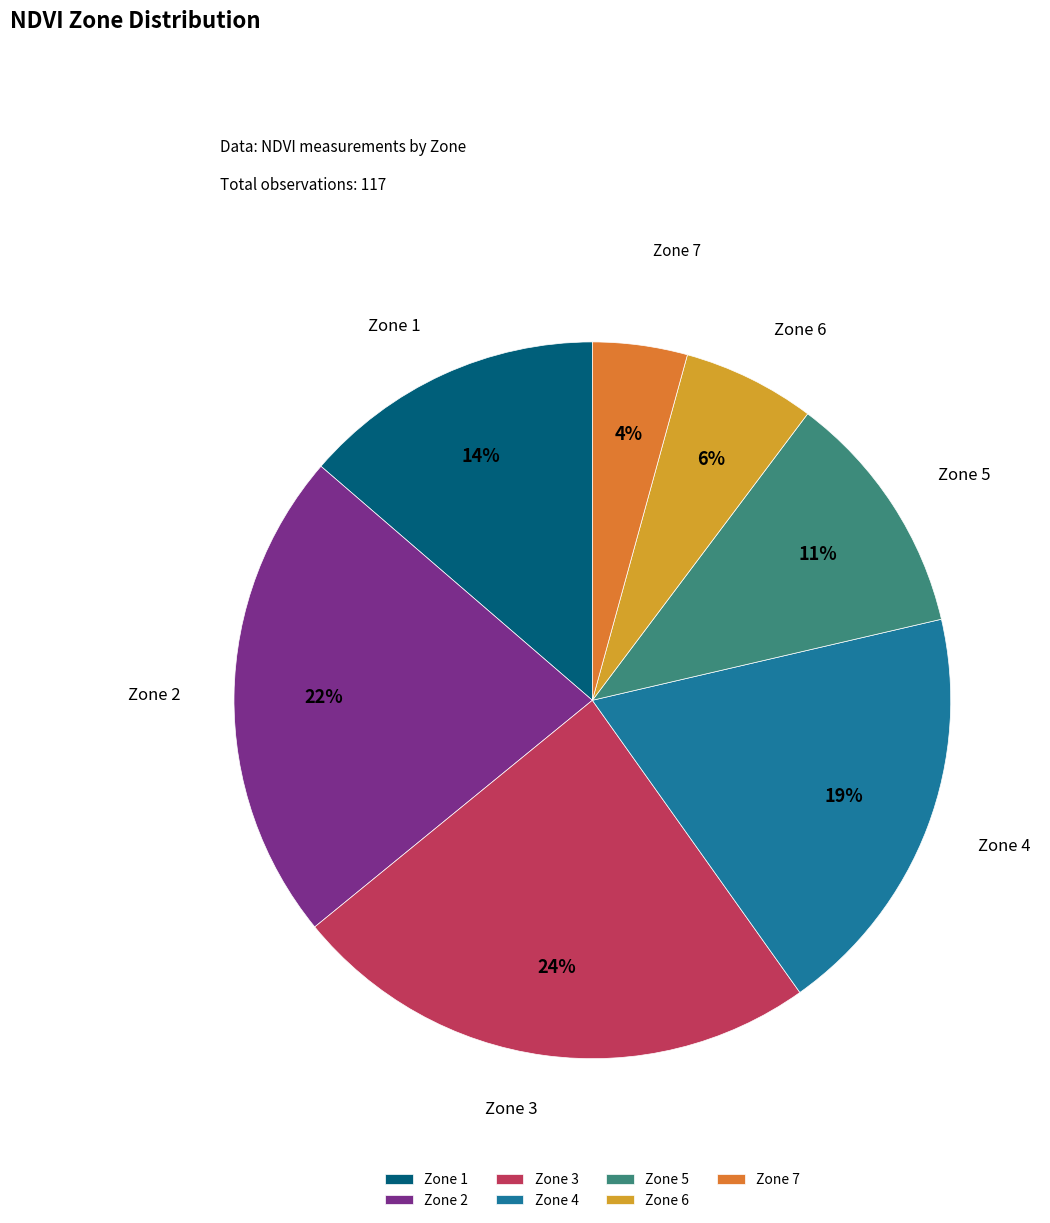

Is it true that Zone 6 is 6% of the pie?

True